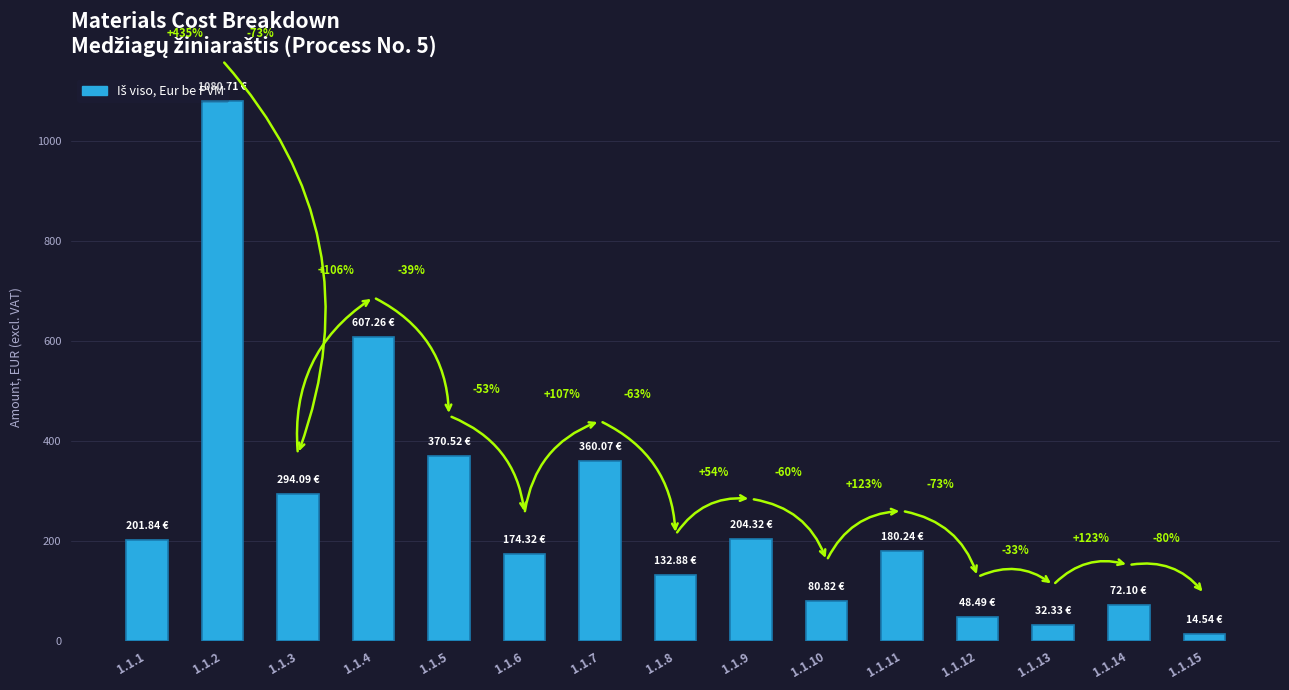

The value at 1.1.8 is 132.9. True or false?

True